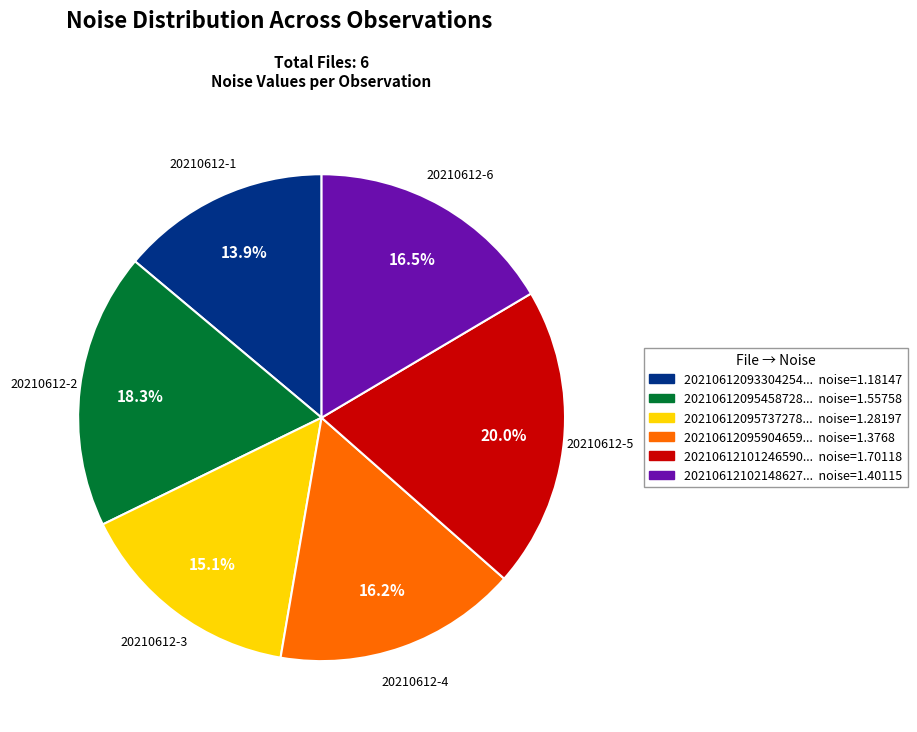

Is there any slice that represents more than half of the pie?

No